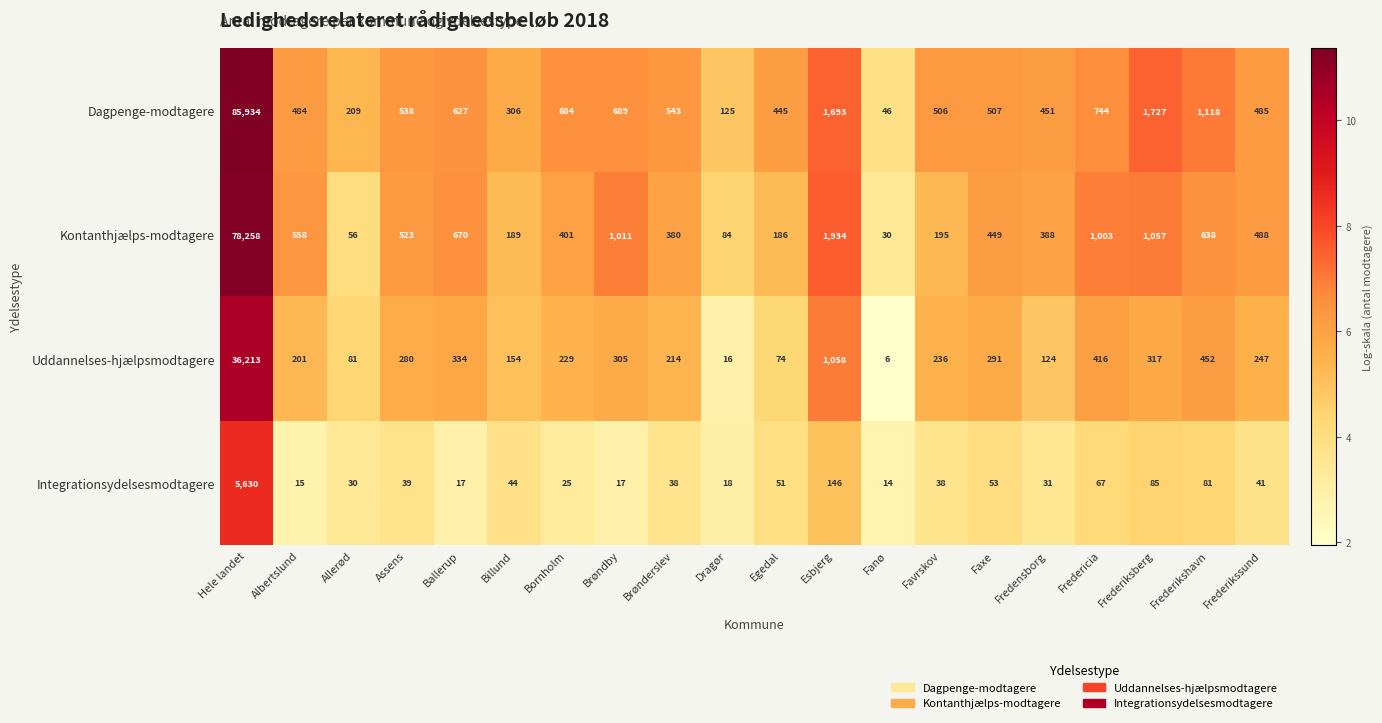

The Uddannelses-hjælpsmodtagere series shows 4 at Fanø. True or false?

False